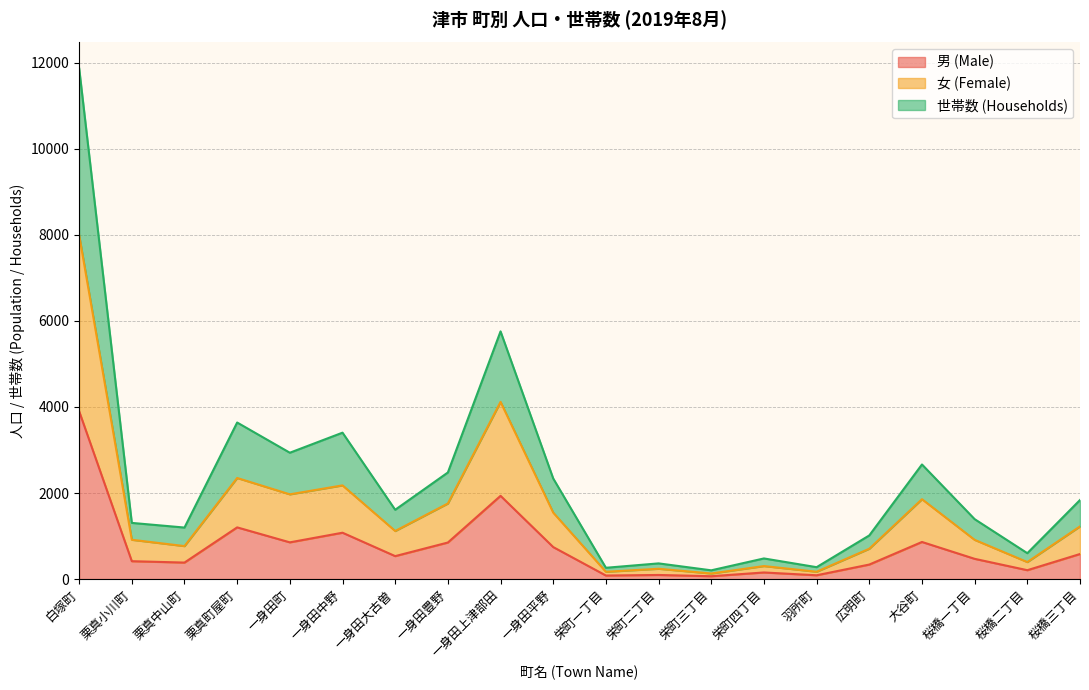

At 広明町, list the series in order from largest to smallest.

世帯数 (Households), 女 (Female), 男 (Male)